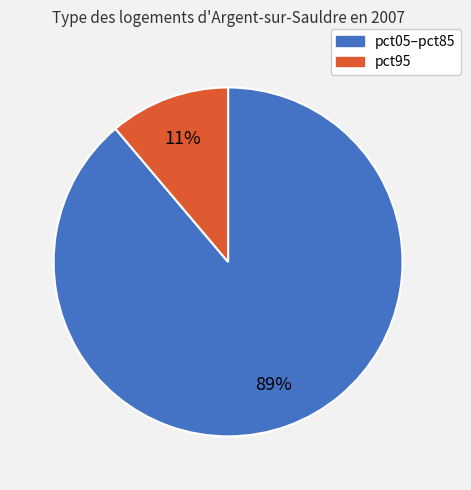

To the nearest percent, what is the average slice percentage?

50%